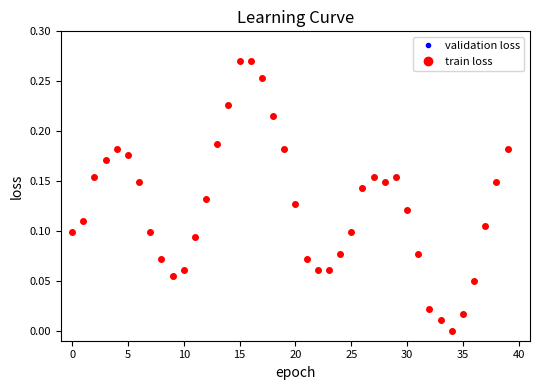

In train loss, how many points are higher than both neighbors (excluding endpoints)?

3